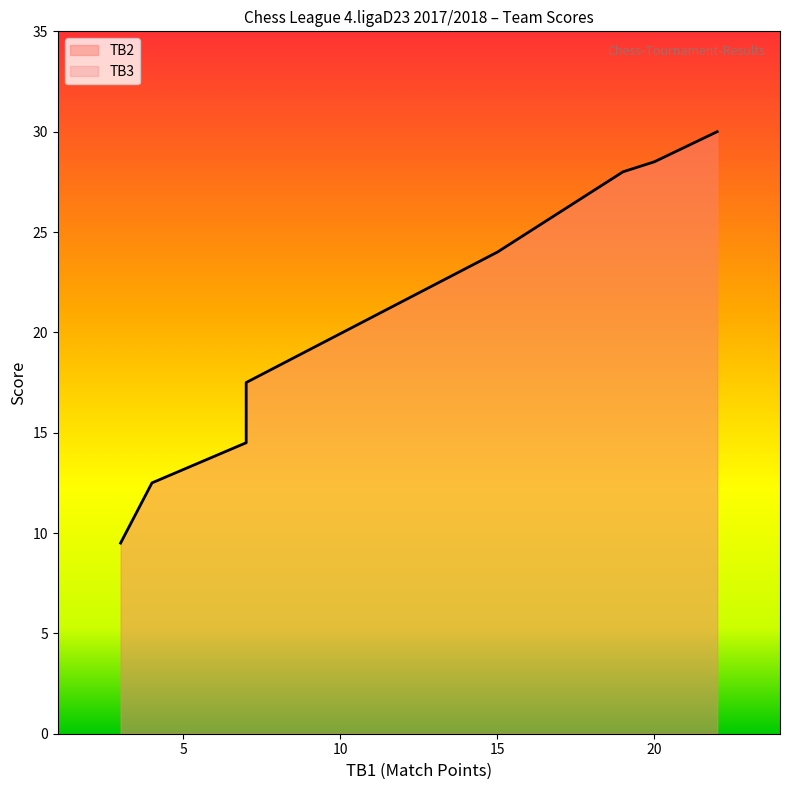

How many categories are shown in the chart?

9